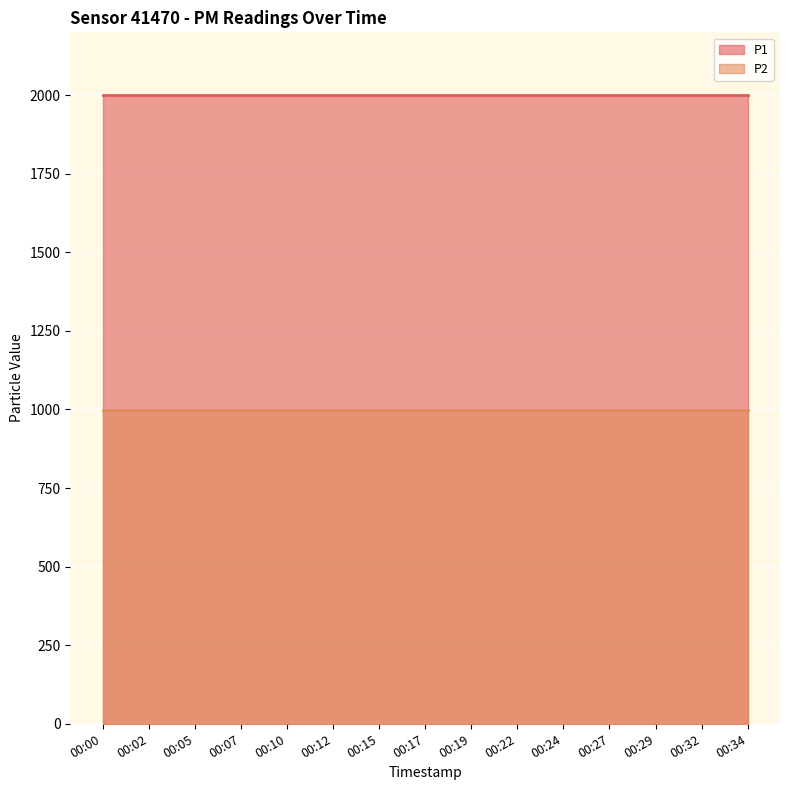

Where is P1 nearest to the value 1999?

00:00